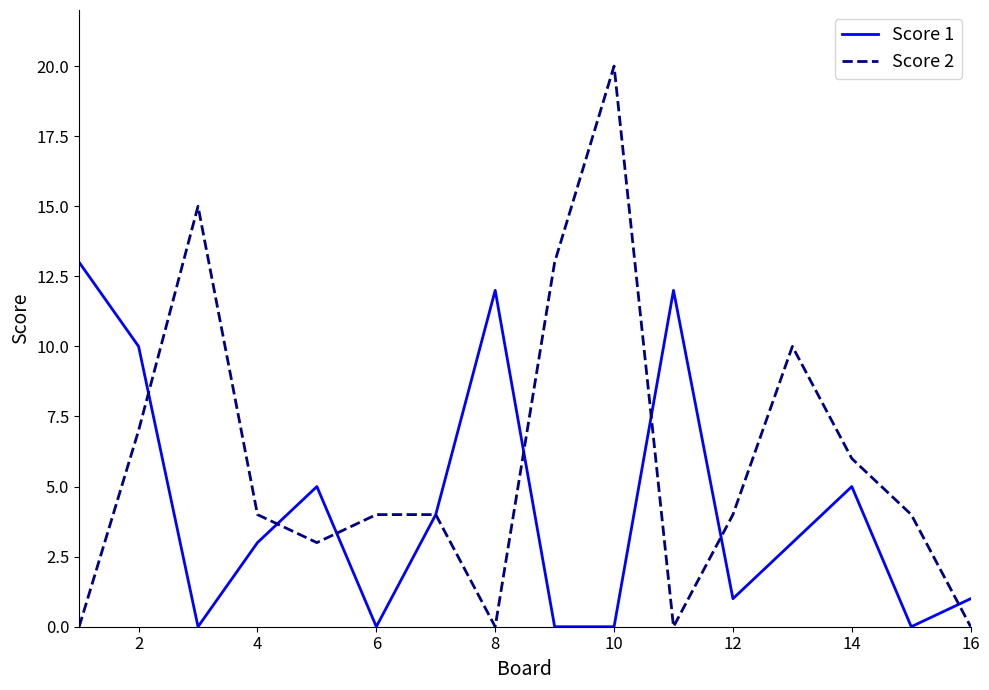

Which series has the widest spread of values?

Score 2